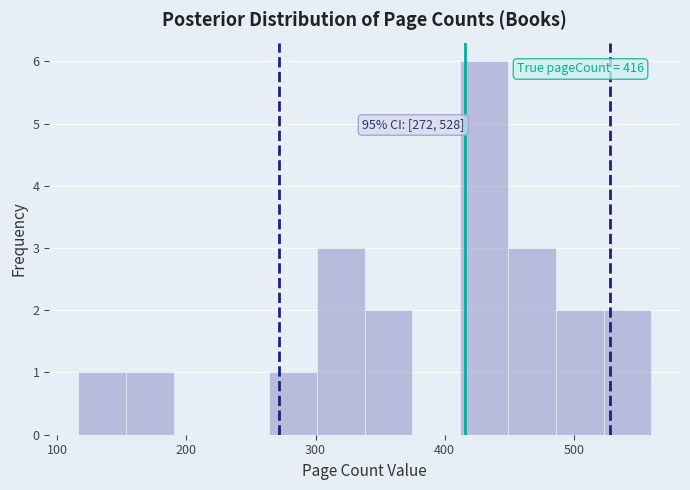

Read against the x-axis, roughly where is the centre of the tallest bar?

430